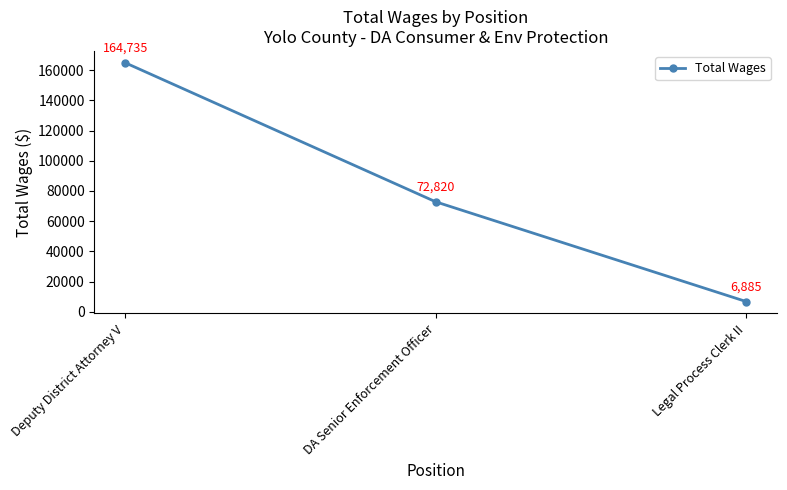

Where does the data first go above 72820?

Deputy District Attorney V